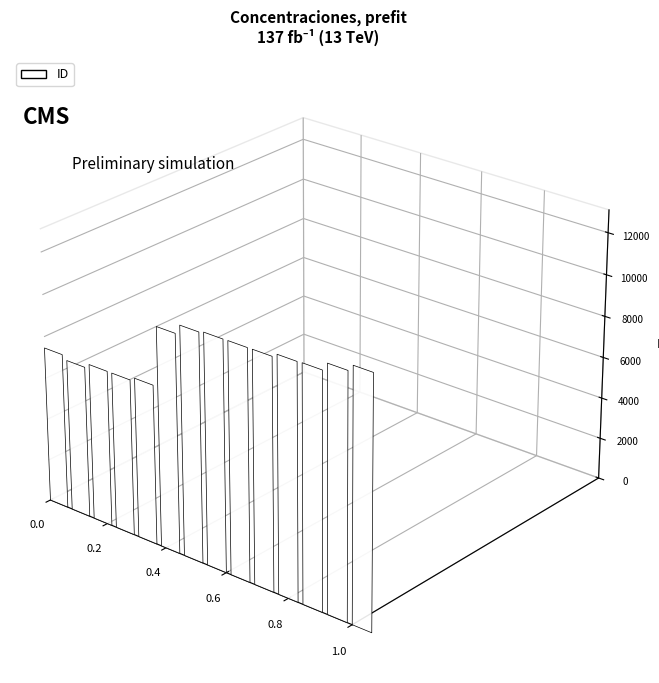

Reading left to right, what are all the values shown in this chart?

2018-08-14=7459	2019-03-20=7257	2019-04-23=7470	2019-04-23=7471	2019-05-13=7635	2022-01-26=10450	2022-08-30=10906	2022-10-01=10980	2022-10-05=10991	2022-10-06=10997	2023-01-25=11170	2023-02-02=11192	2023-07-15=11579	2023-10-23=11890